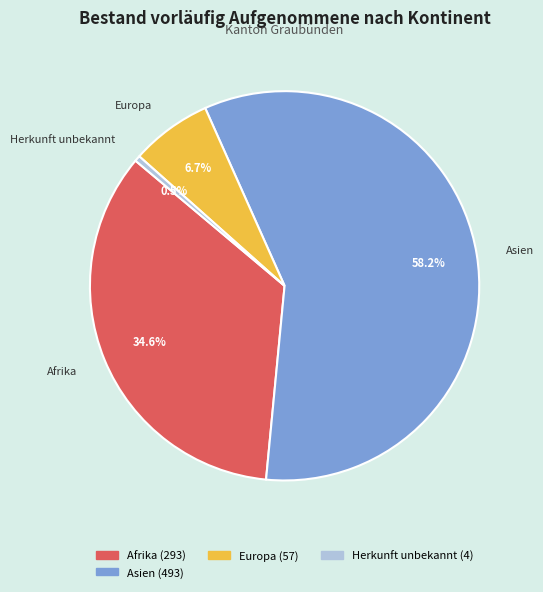

What percentage do Europa and Herkunft unbekannt together represent?

7.2%